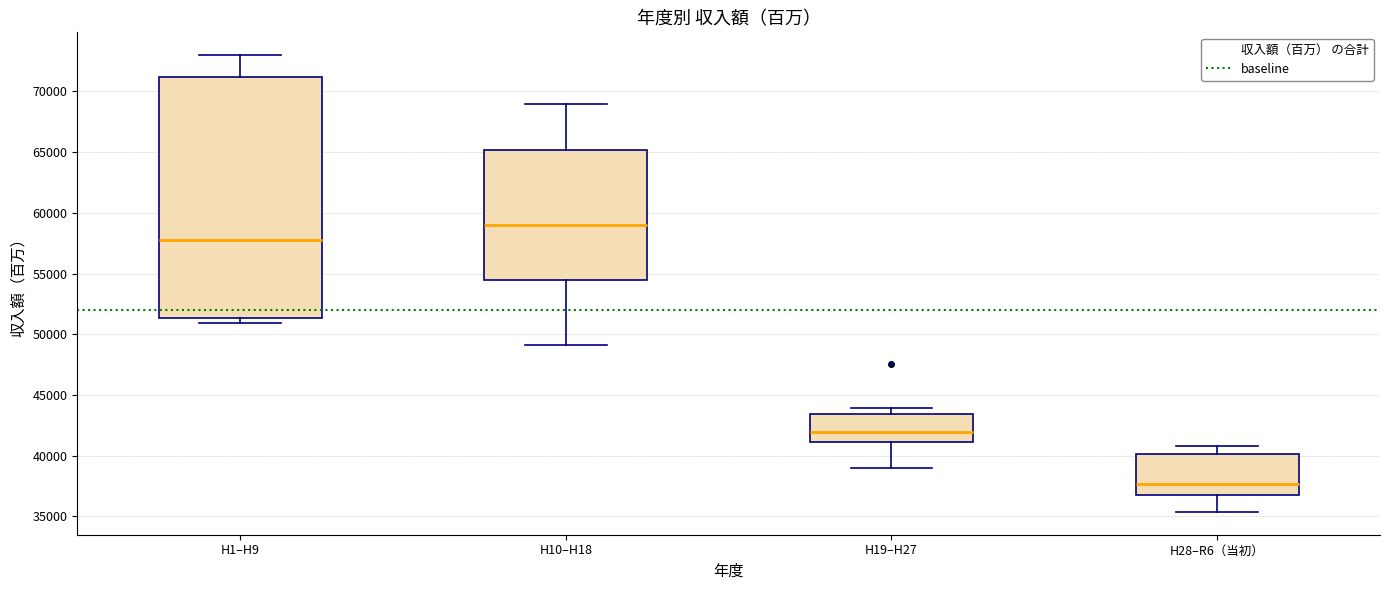

Where does the upper whisker of the box for H1–H9 end on the y-axis? The values are not printed on the chart, so give them approximately, as read against the axis.

73000